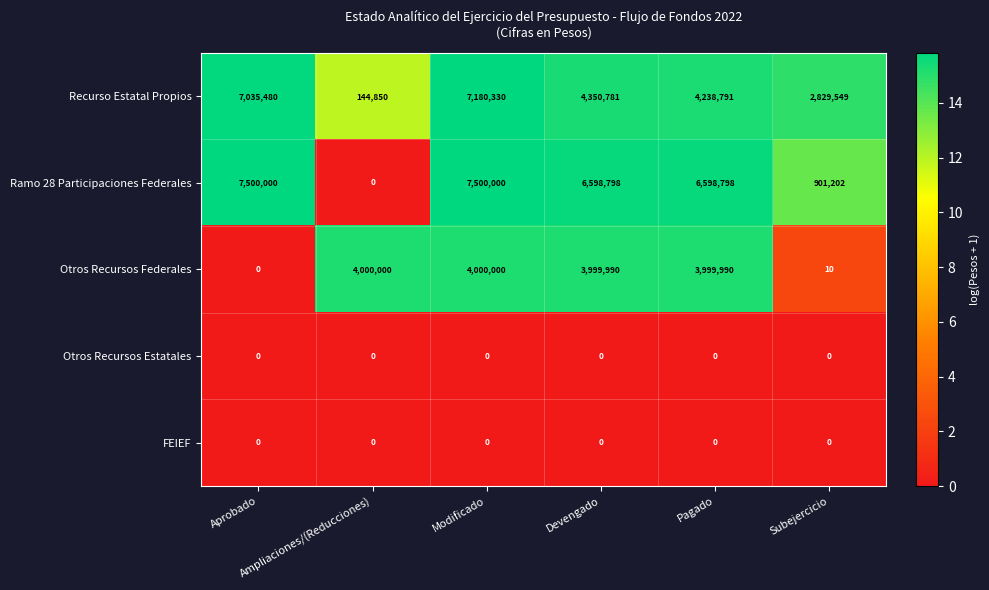

What is the difference between the second highest and minimum values in the Otros Recursos Federales series?

4000000